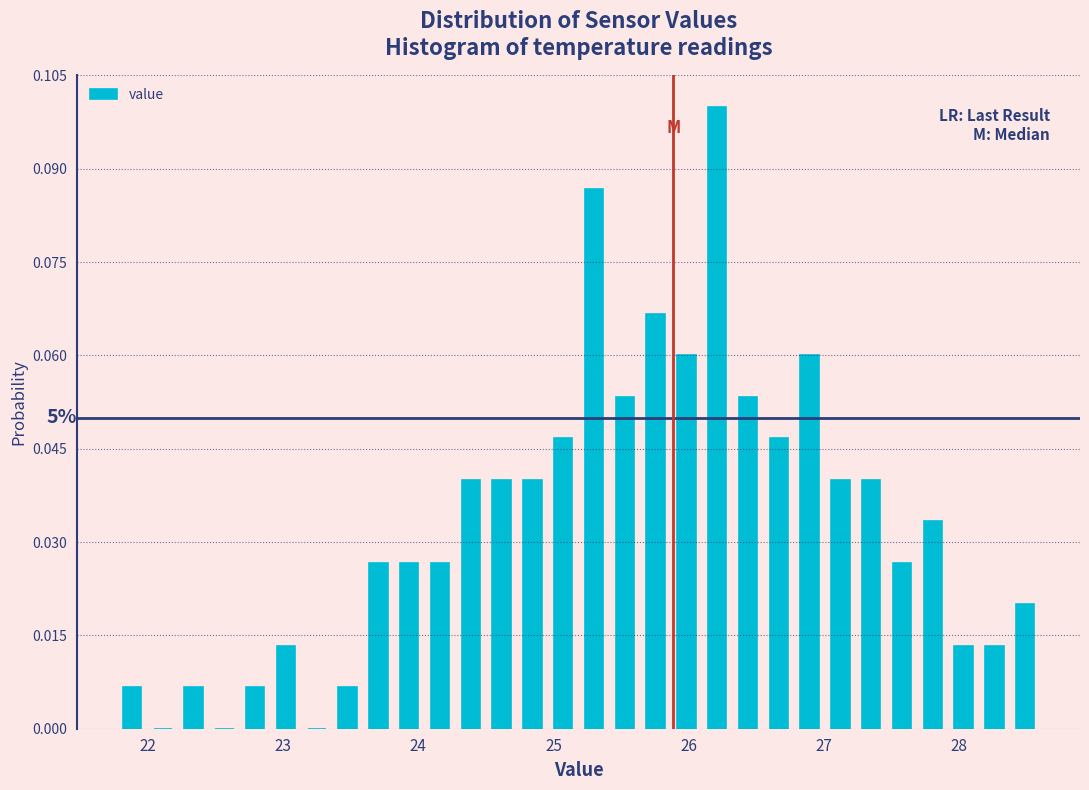

Around what value on the x-axis is the tallest bar? Give the approximate position of its centre, as read against the axis.

26.2